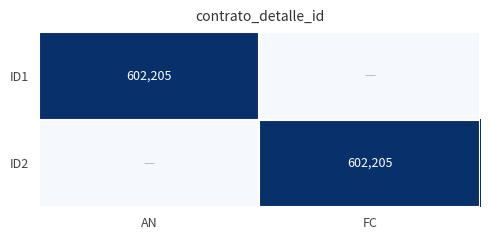

True or false: ID1 has a value of 602205 at AN.

True